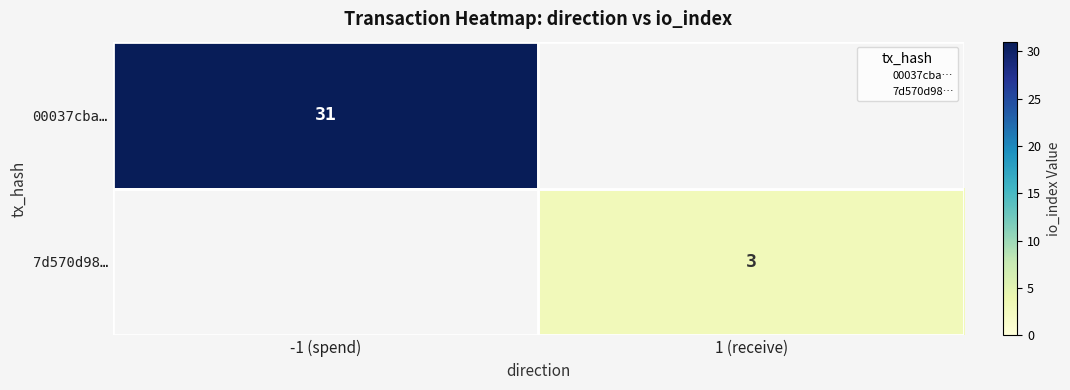

At 1 (receive), list the series in order from largest to smallest.

7d570d98…, 00037cba…